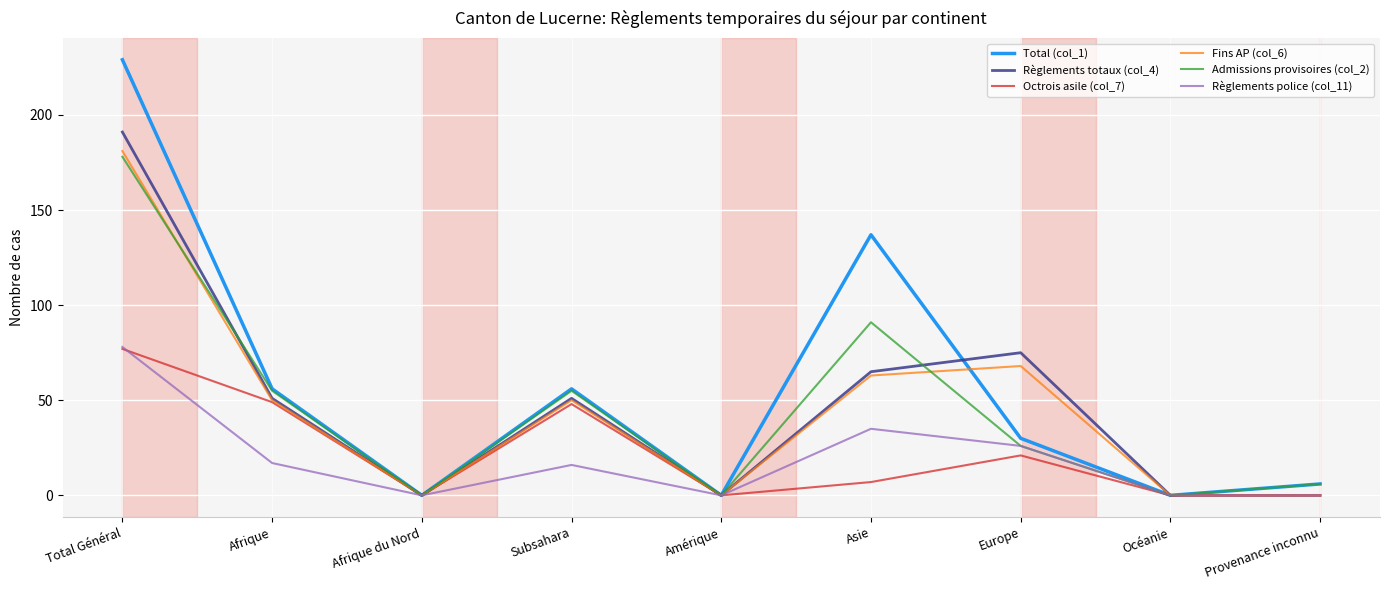

What position from the left is Asie?

6